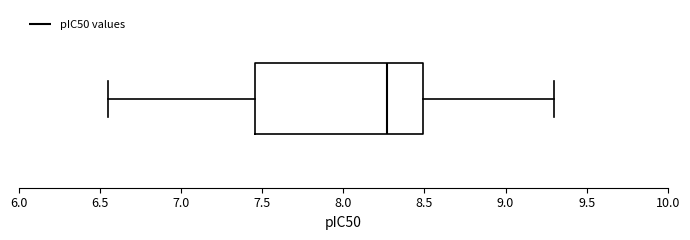

Where does the left whisker of the box end on the x-axis? The values are not printed on the chart, so give them approximately, as read against the axis.

6.55